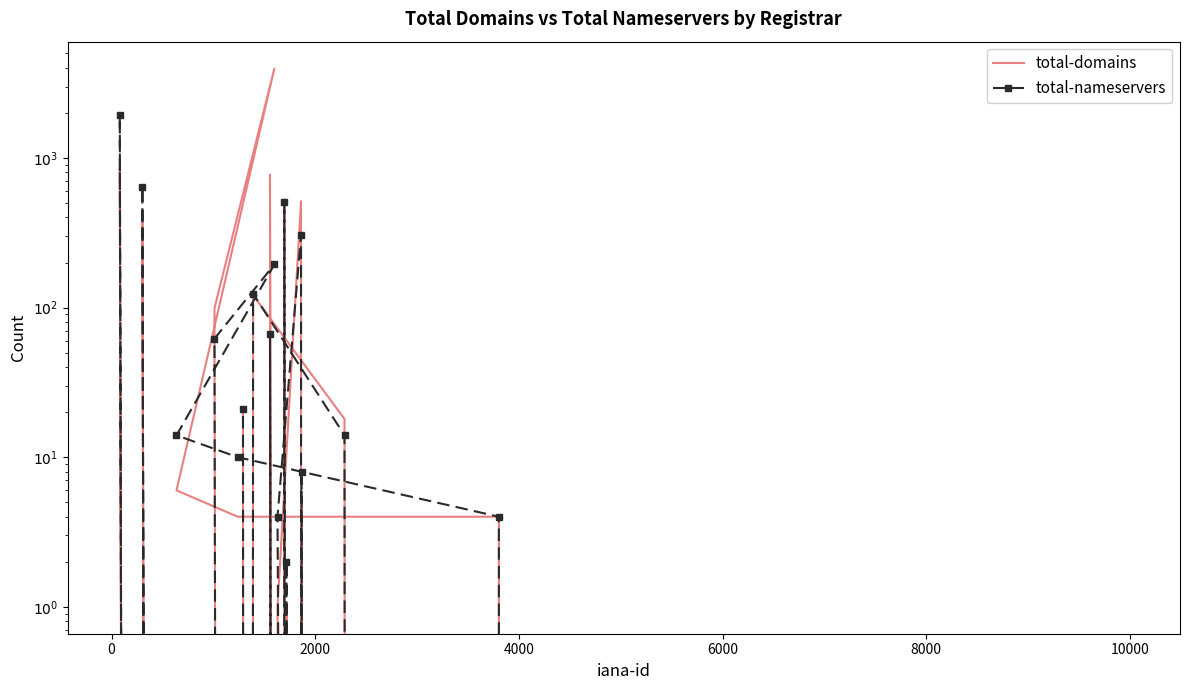

Reading left to right, what are all the values shown in this chart?

total-domains: 0	0	0	0	0	0	121	18	0	0	878	0	0	1	0	4	4	6	3954	99	0	0	0	528	0	0	0	773	0	0	0	5	0	397	0	0	1	514	0	21
total-nameservers: 0	0	0	0	0	0	124	14	0	0	1923	0	0	2	0	4	10	14	194	62	0	0	0	505	0	0	0	67	0	0	0	8	0	638	0	0	4	306	0	21